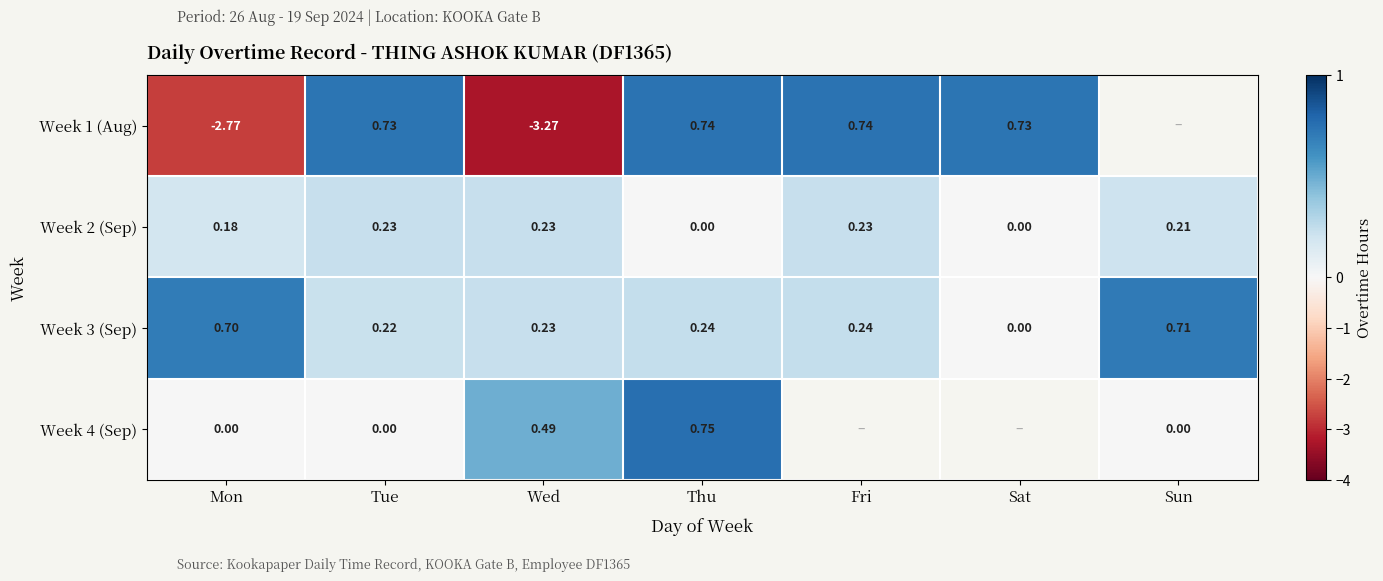

Is the value of Week 2 (Sep) at Sun greater than the value of Week 3 (Sep) at Sun?

No